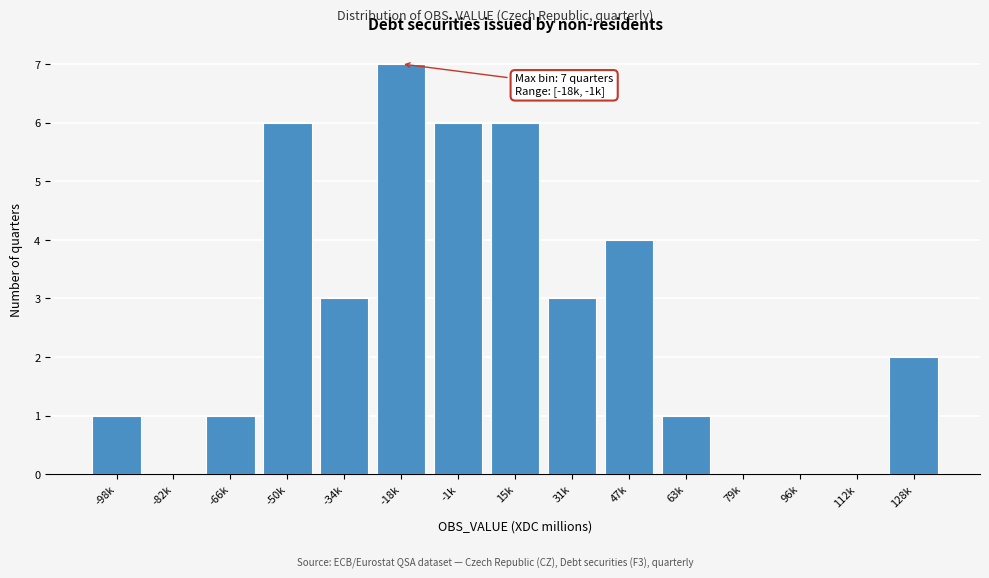

Reading left to right, list all the values displayed in this chart.

-98k=1	-82k=0	-66k=1	-50k=6	-34k=3	-18k=7	-1k=6	15k=6	31k=3	47k=4	63k=1	79k=0	96k=0	112k=0	128k=2